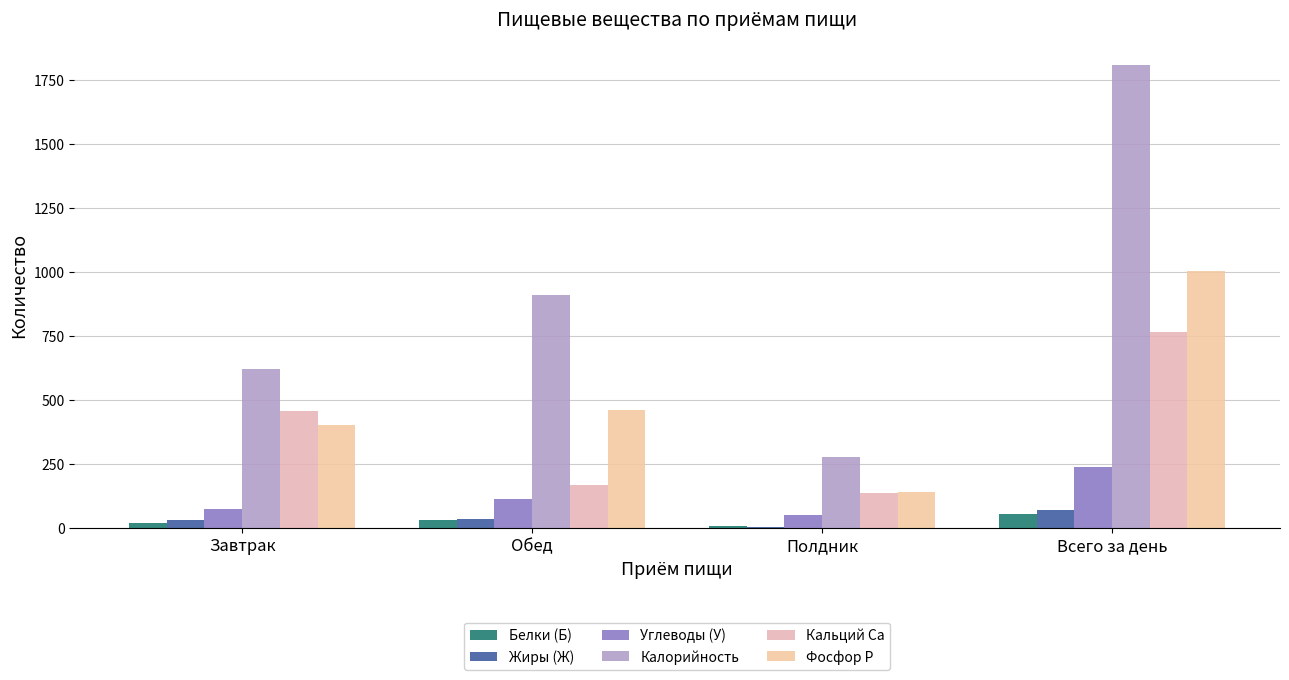

How many groups of bars are there?

4